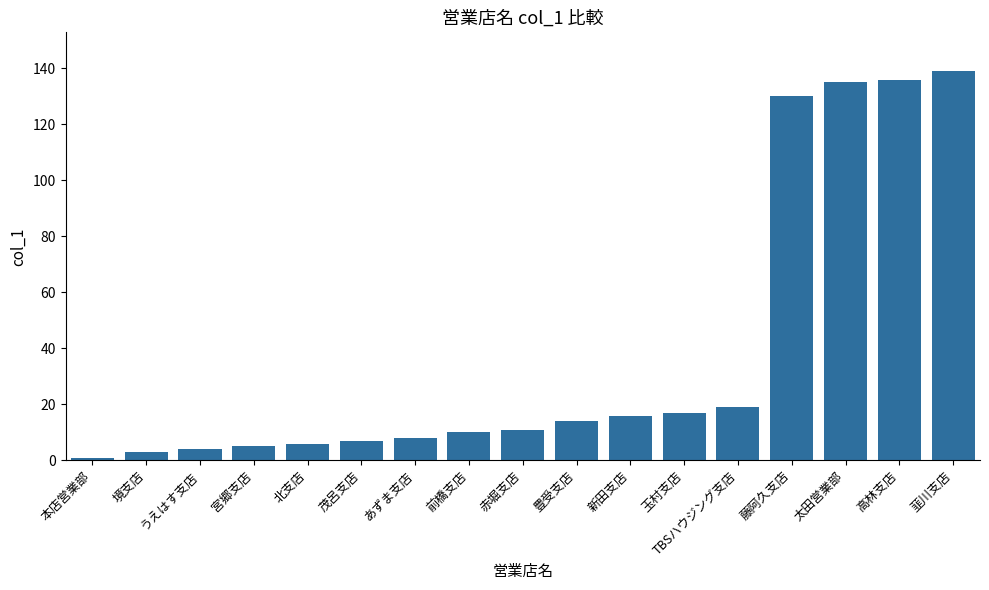

Approximately how many times larger is the value at 太田営業部 compared to 茂呂支店?

19.3